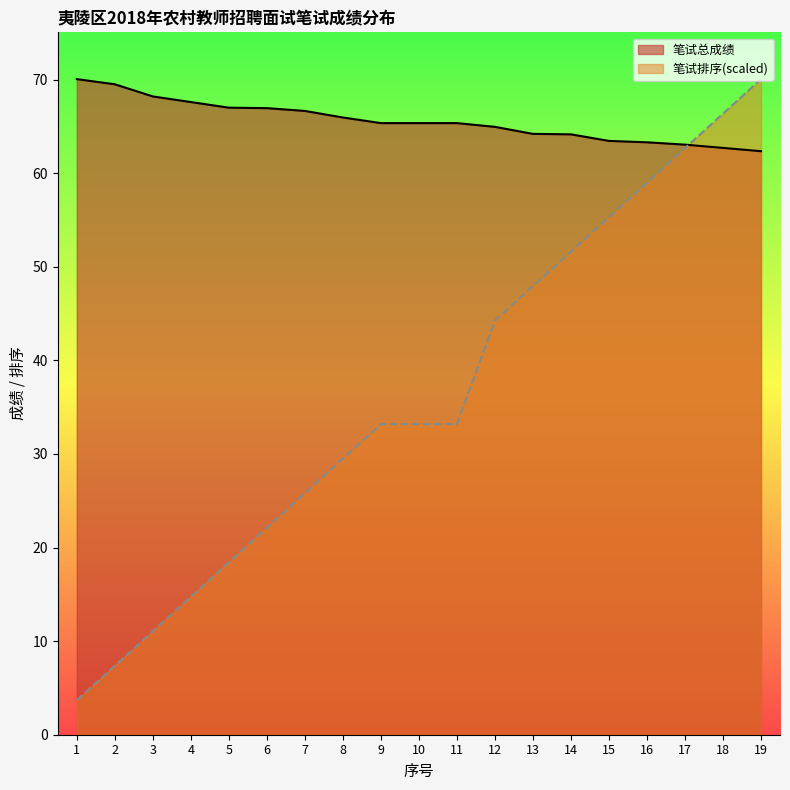

Which has a higher value, 18 or 5?

5